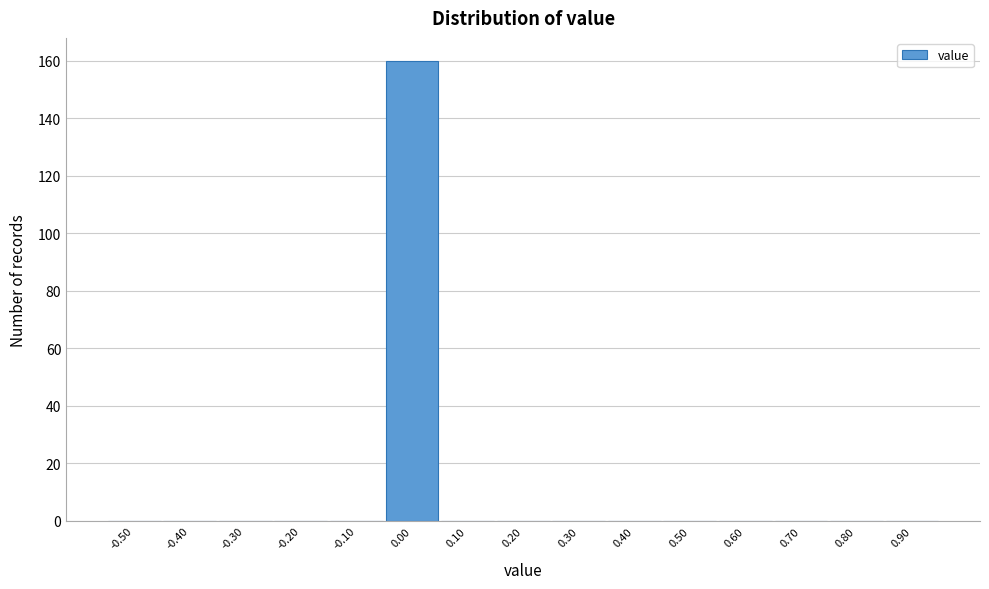

Reading left to right, transcribe all the data shown in this chart.

-0.50=0	-0.40=0	-0.30=0	-0.20=0	-0.10=0	0.00=160	0.10=0	0.20=0	0.30=0	0.40=0	0.50=0	0.60=0	0.70=0	0.80=0	0.90=0